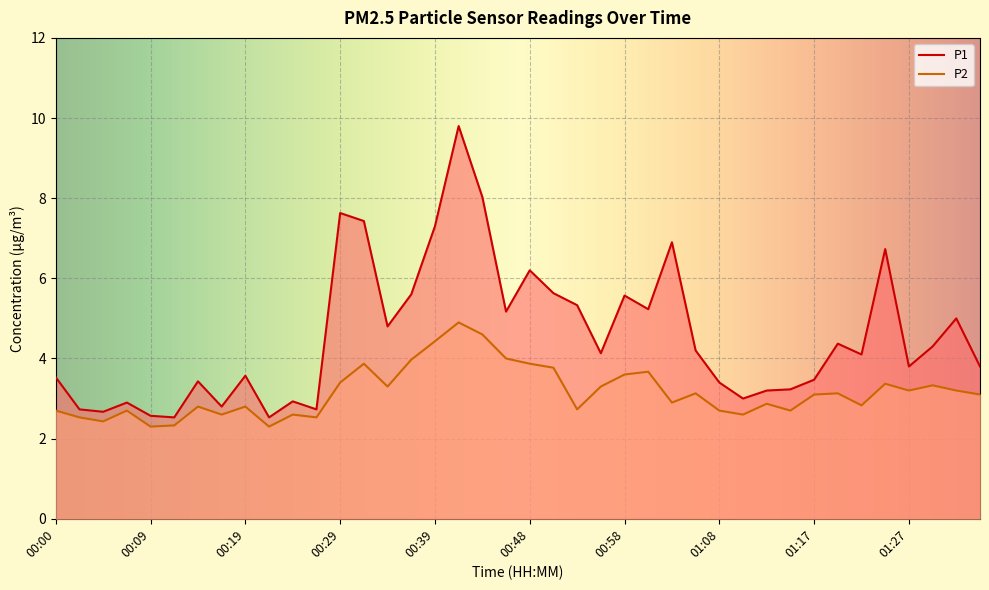

Which series has the widest spread of values?

P1